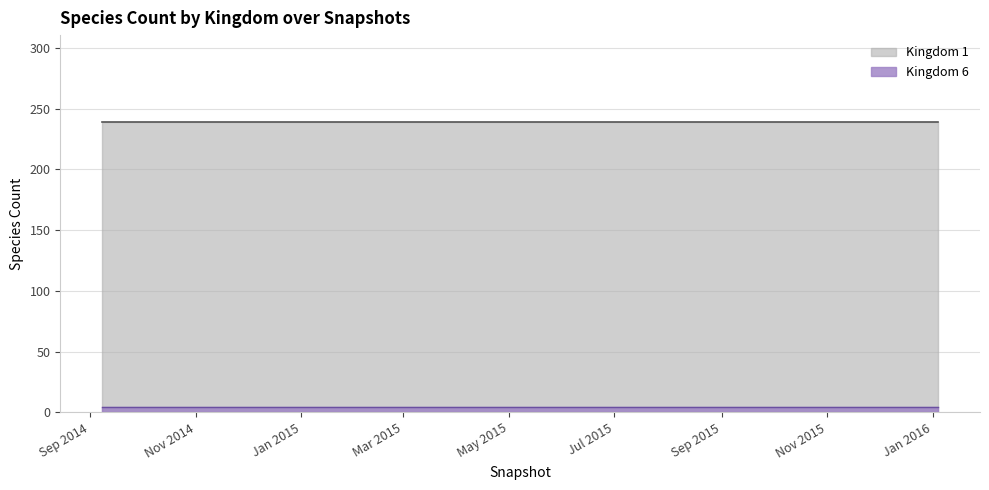

Reading left to right, extract all data points from this chart.

Kingdom 1: 2014-09-08=239	2015-01-19=239	2015-04-09=239	2015-07-03=239	2015-10-01=239	2016-01-04=239
Kingdom 6: 2014-09-08=4	2015-01-19=4	2015-04-09=4	2015-07-03=4	2015-10-01=4	2016-01-04=4